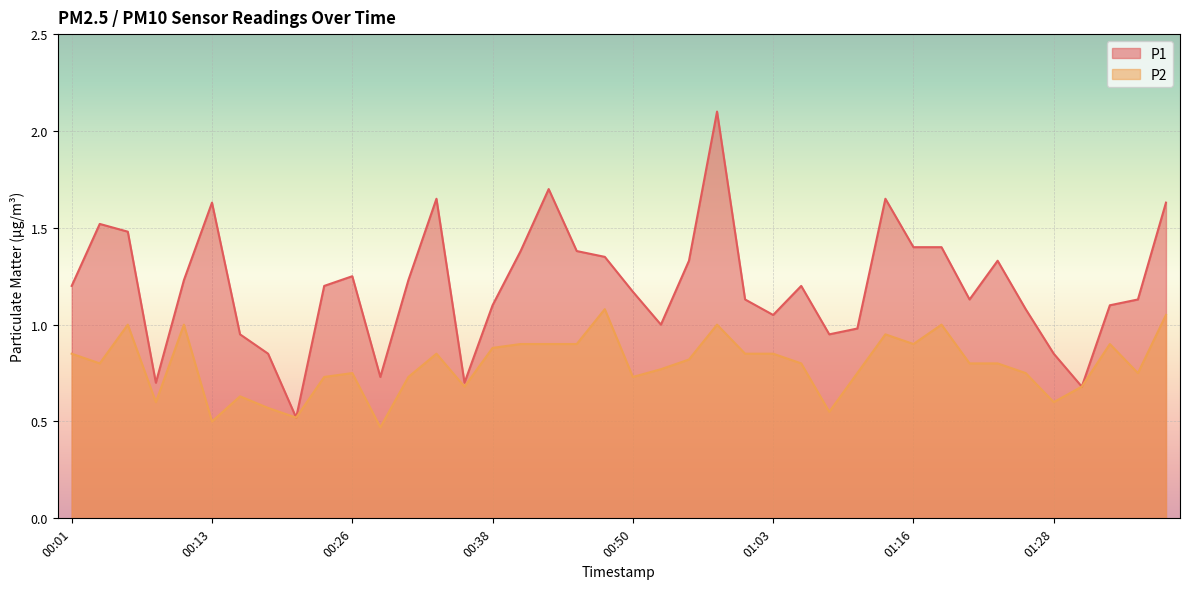

Rank the categories by P2 value from highest to lowest.

00:48, 01:38, 00:06, 00:11, 00:58, 01:18, 01:13, 00:40, 00:43, 00:45, 01:16, 01:33, 00:38, 00:01, 00:33, 01:00, 01:03, 00:55, 00:04, 01:05, 01:21, 01:23, 00:53, 00:26, 01:11, 01:26, 01:36, 00:23, 00:31, 00:50, 00:36, 01:31, 00:16, 00:08, 01:28, 00:18, 01:08, 00:21, 00:13, 00:28